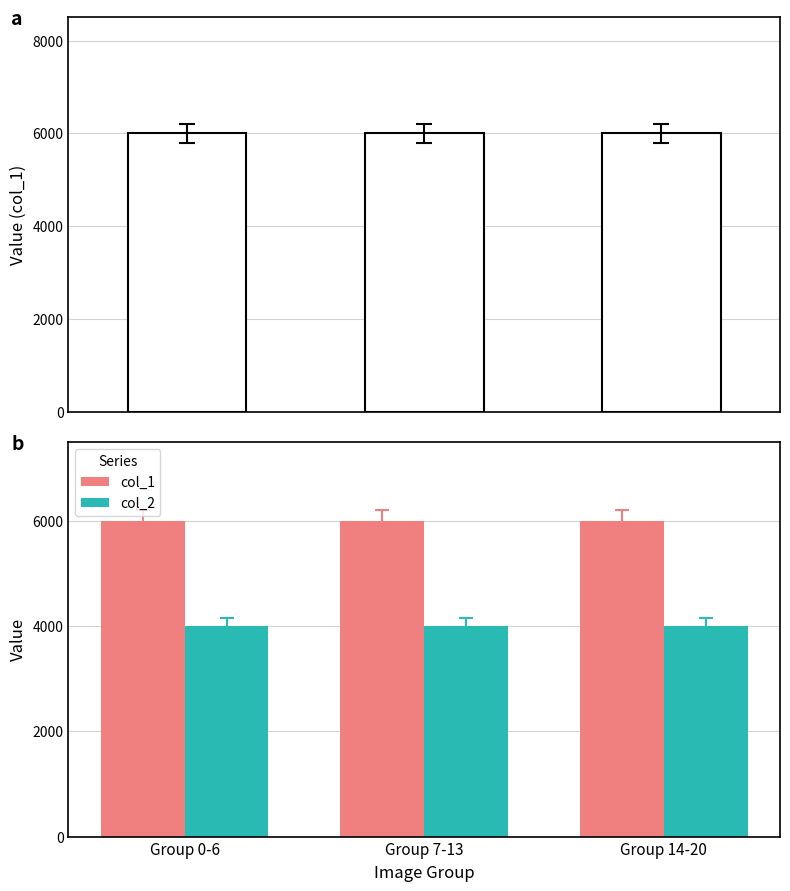

What are all the series names shown in the legend?

col_1, col_2